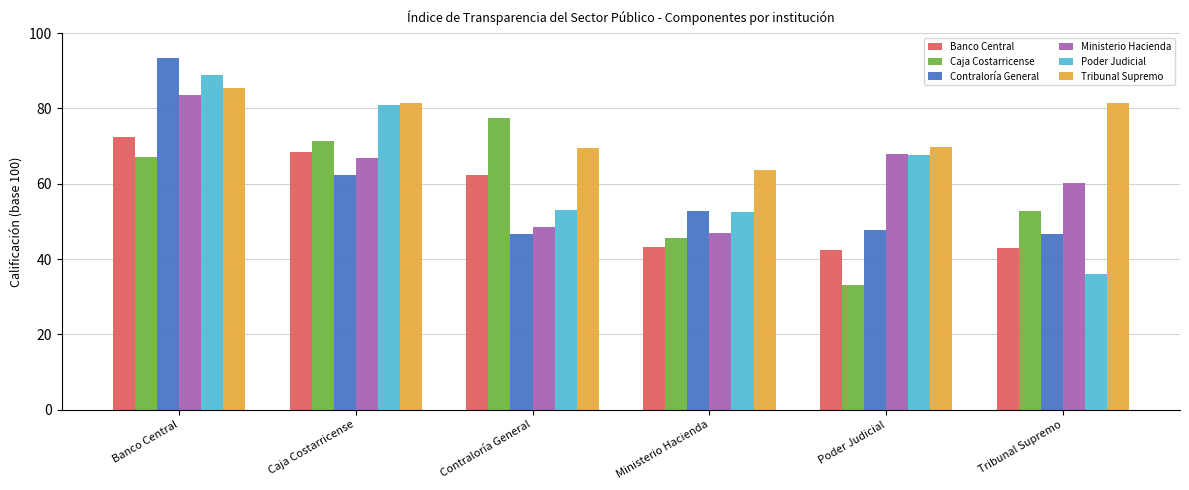

Is it true that Poder Judicial equals 89.0 at Banco Central?

True